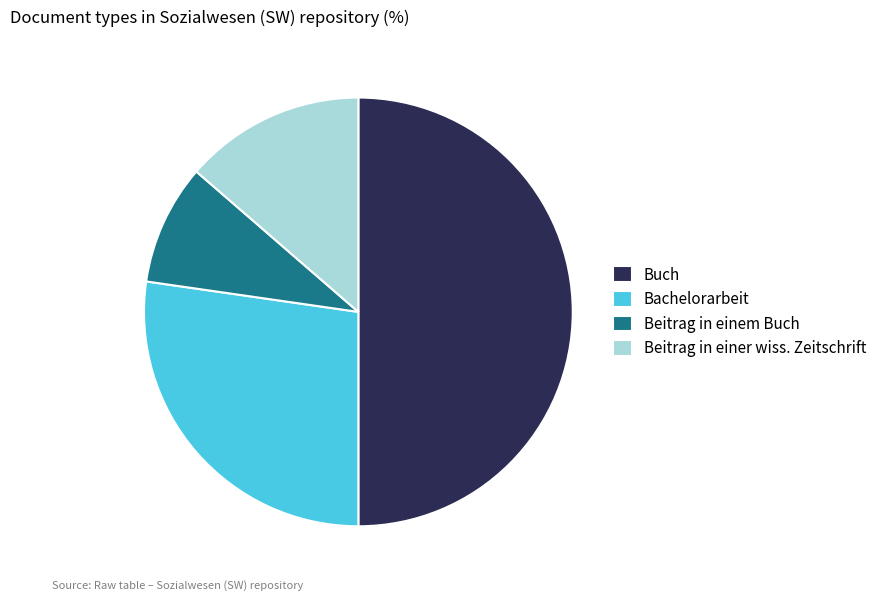

The Beitrag in einer wiss. Zeitschrift slice represents 14% of the pie. True or false?

True